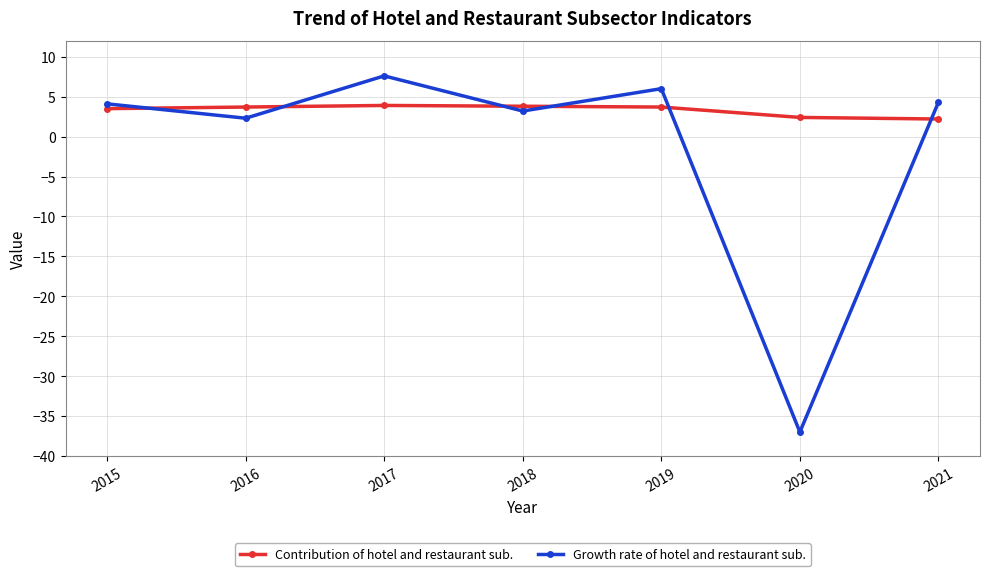

Which label corresponds to the smallest value in the chart?

2020